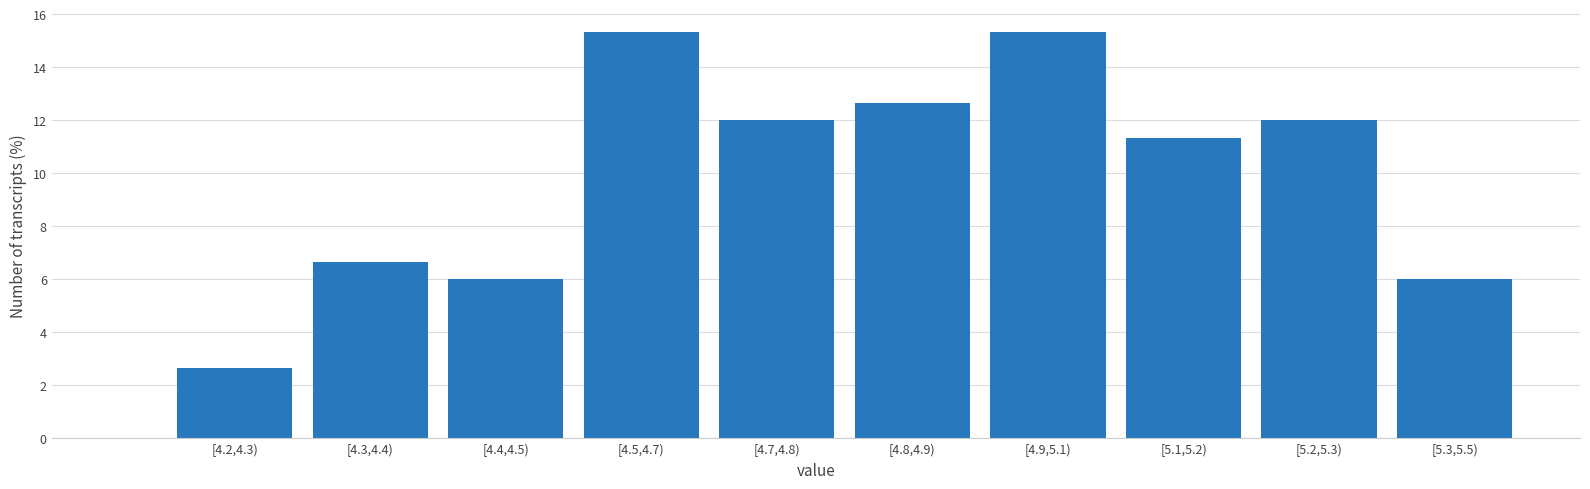

Reading left to right, what are all the values shown in this chart?

2.7	6.7	6.0	15.3	12.0	12.7	15.3	11.3	12.0	6.0